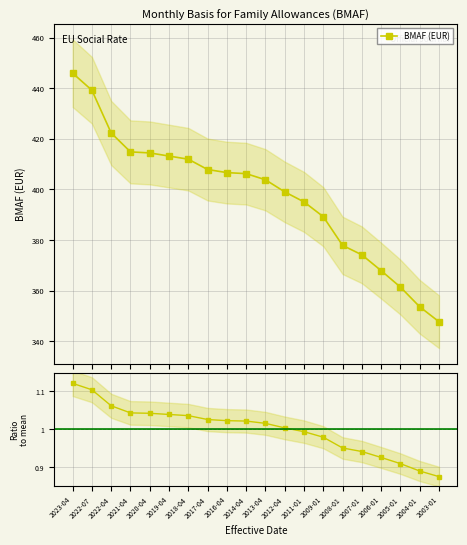

True or false: BMAF (EUR) has more than 1 points higher than both neighbors.

False